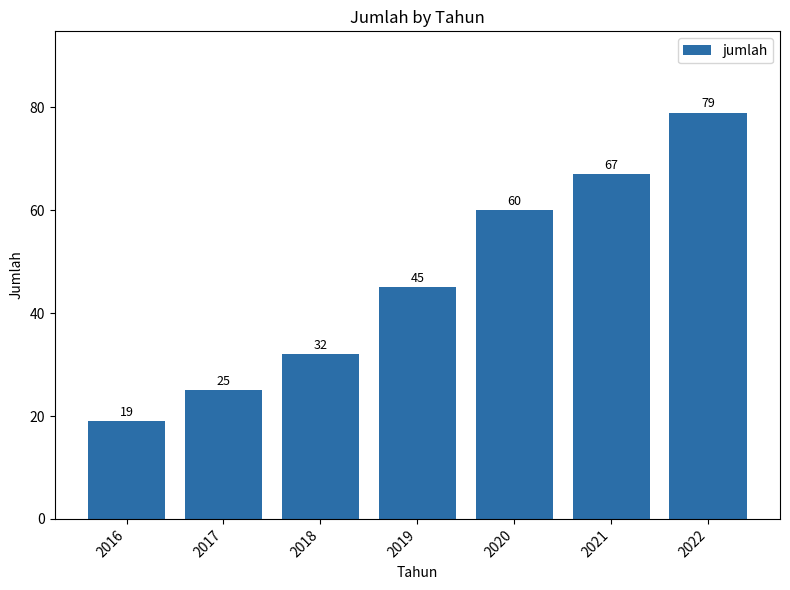

What is the sum of the values at 2021 and 2020?

127